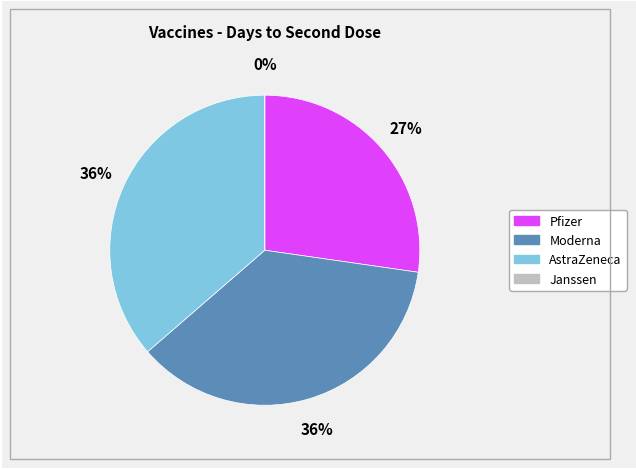

Does AstraZeneca account for over 50% of the chart?

No